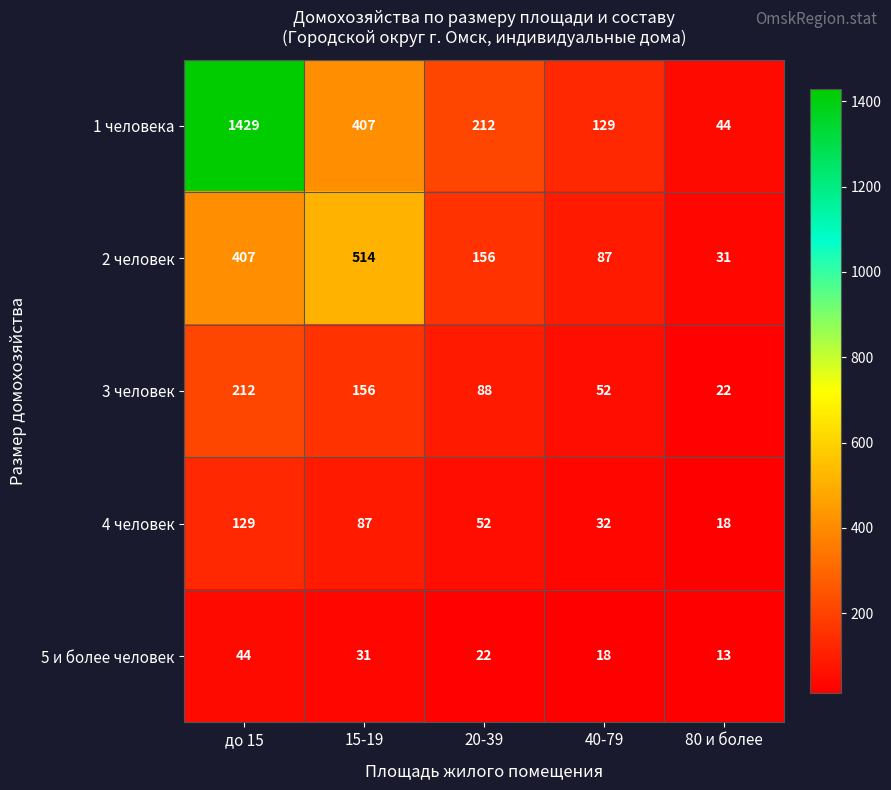

What is the lowest value of the 2 человек series?

31